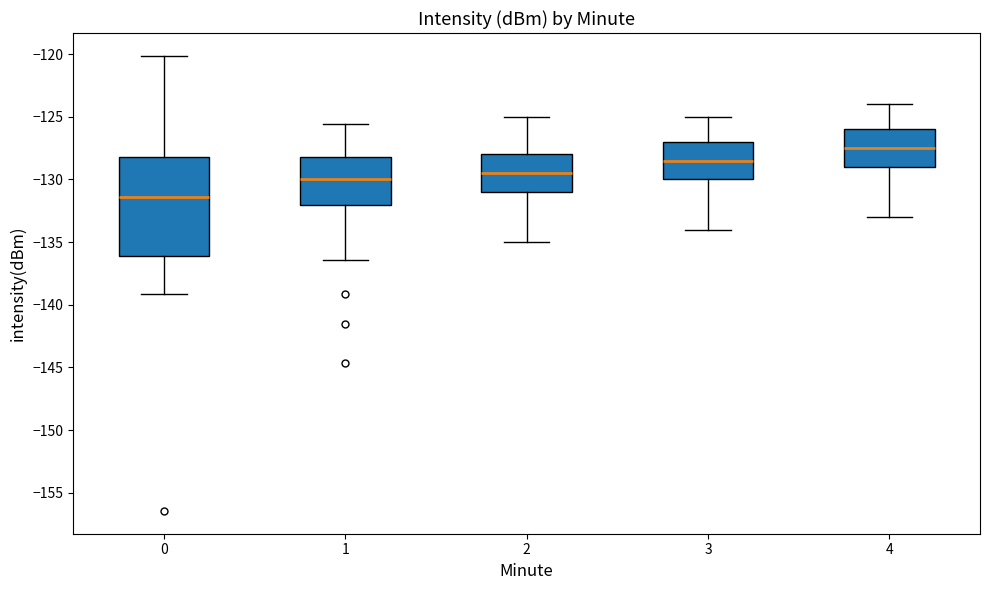

Which box has the highest median line?

4